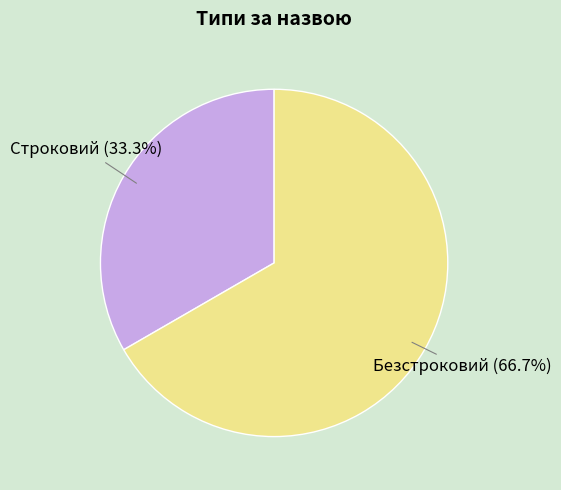

How many slices are in this pie chart?

2